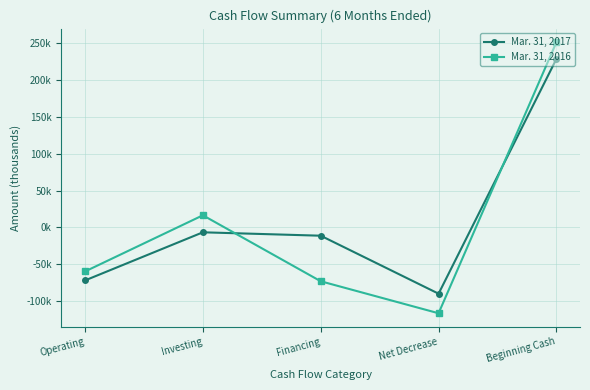

What is the smallest value displayed?

-116650